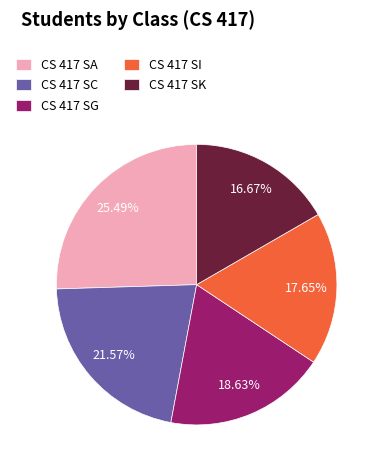

Between CS 417 SK and CS 417 SA, which is larger?

CS 417 SA